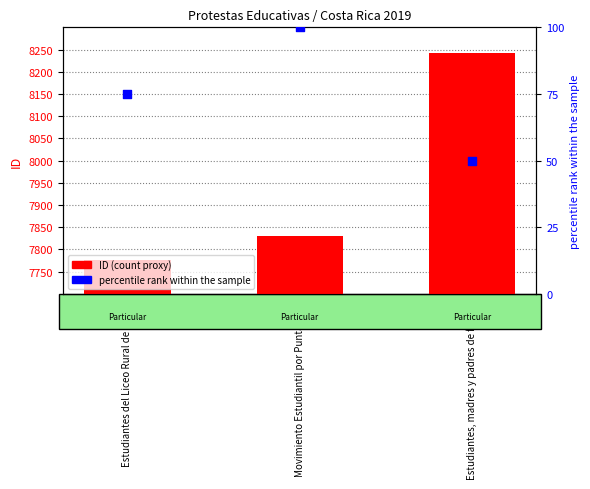

What are all the series names shown in the legend?

ID (count proxy), percentile rank within the sample